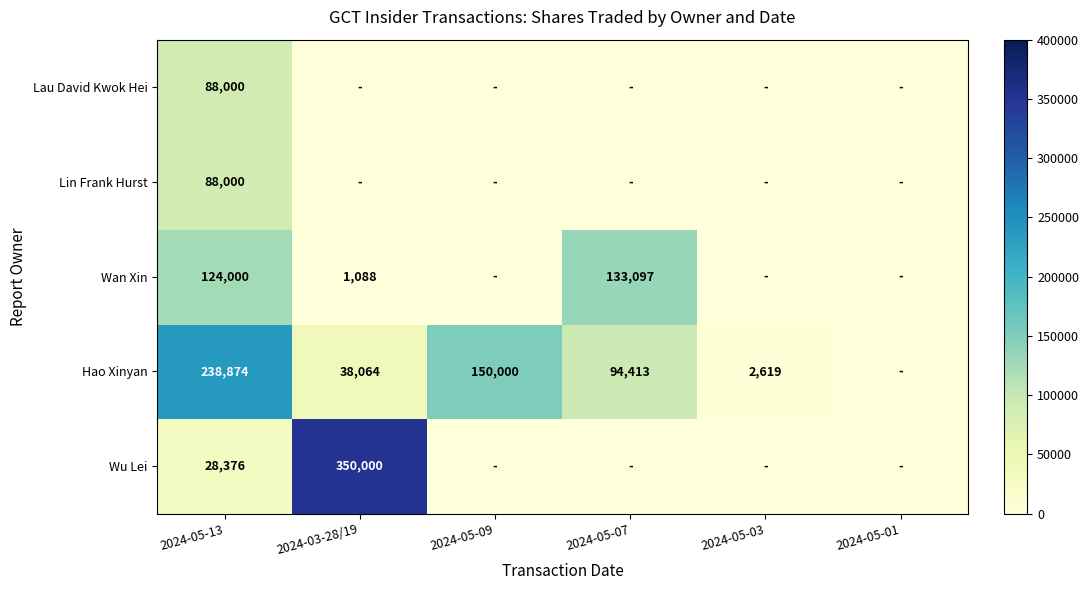

What is the spread (max minus min) of values at 2024-05-13?

210498